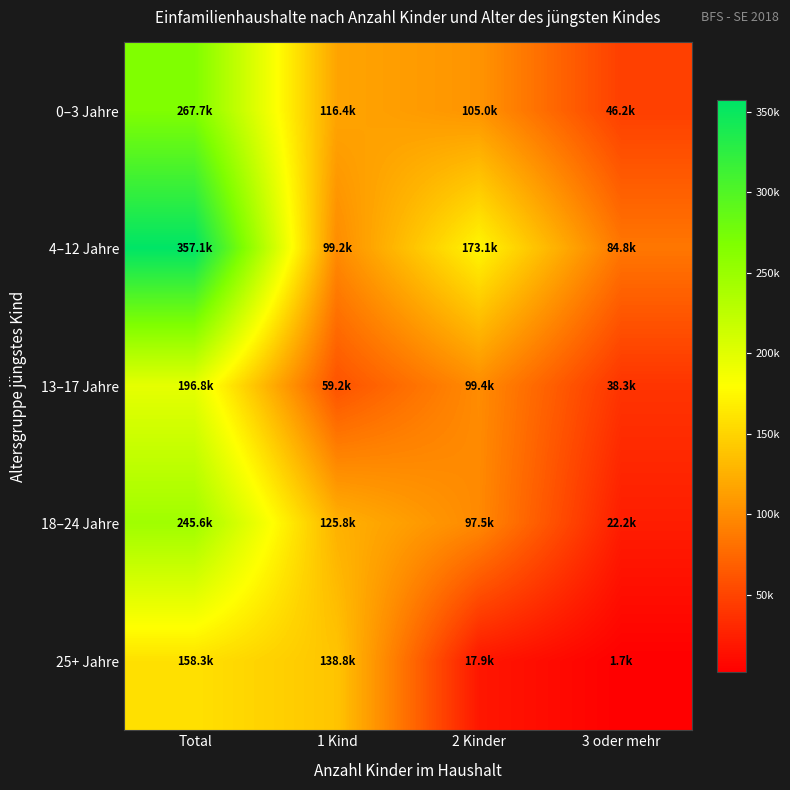

At how many categories does at least one series exceed 332769?

1